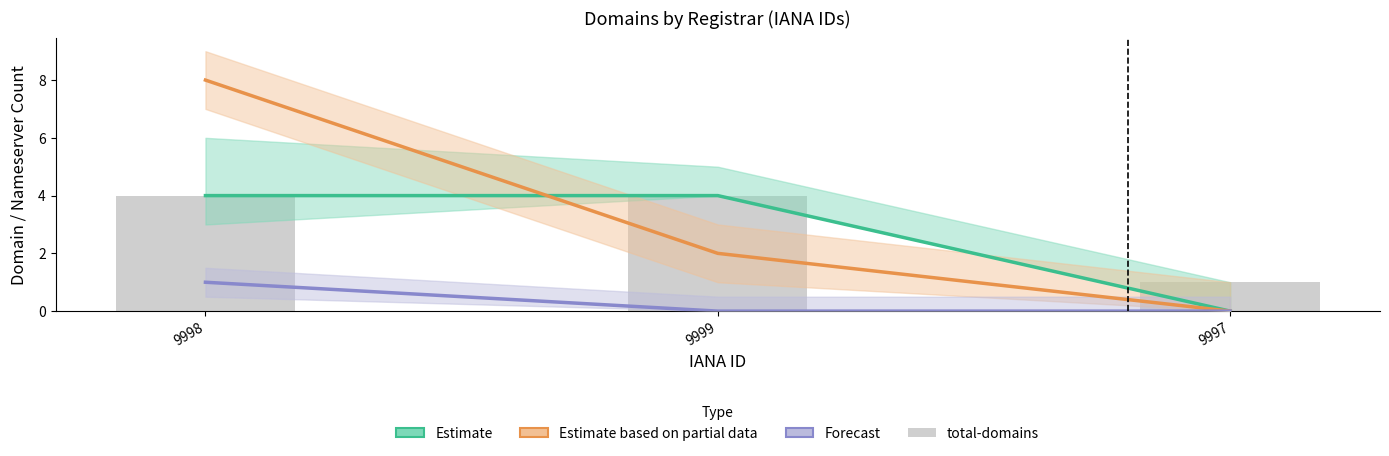

Rank the categories by value from highest to lowest.

9998, 9999, 9997